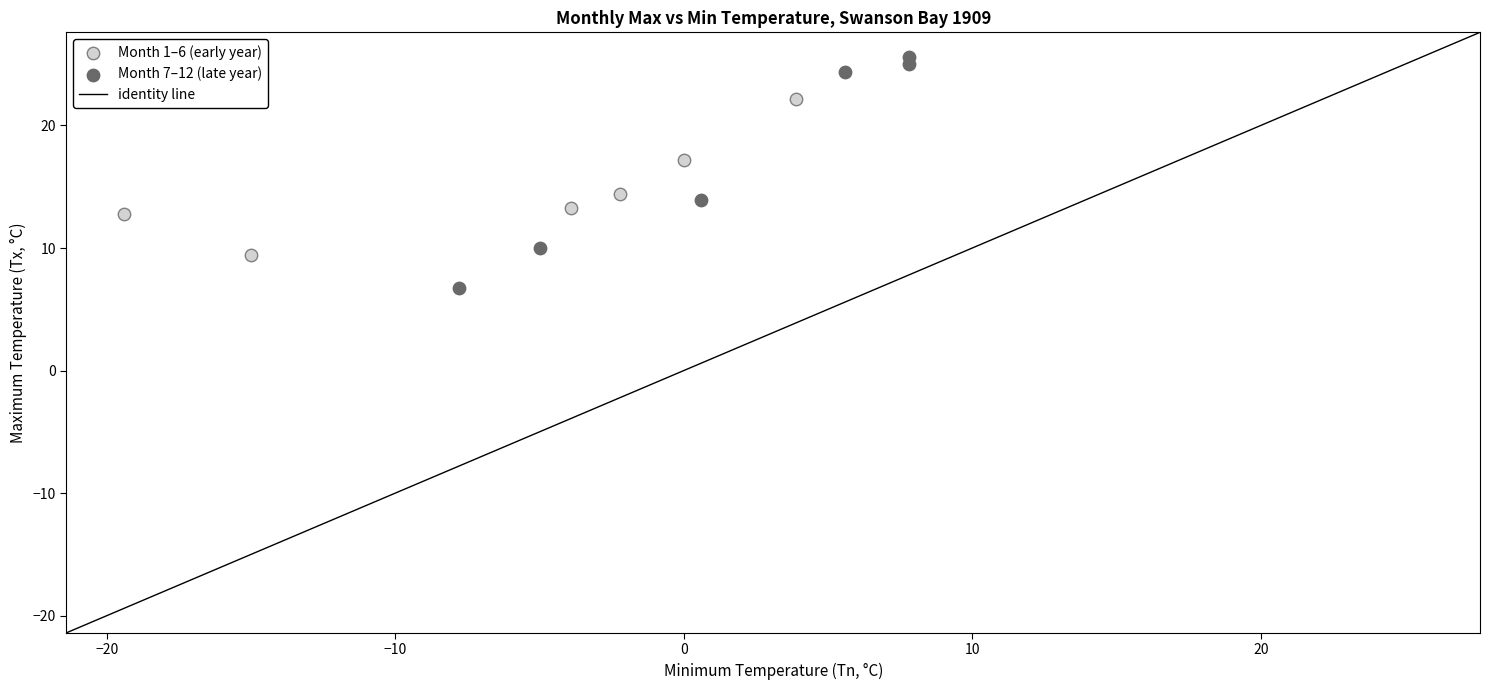

Which series has the largest Y range (max minus min)?

Month 7–12 (late year)